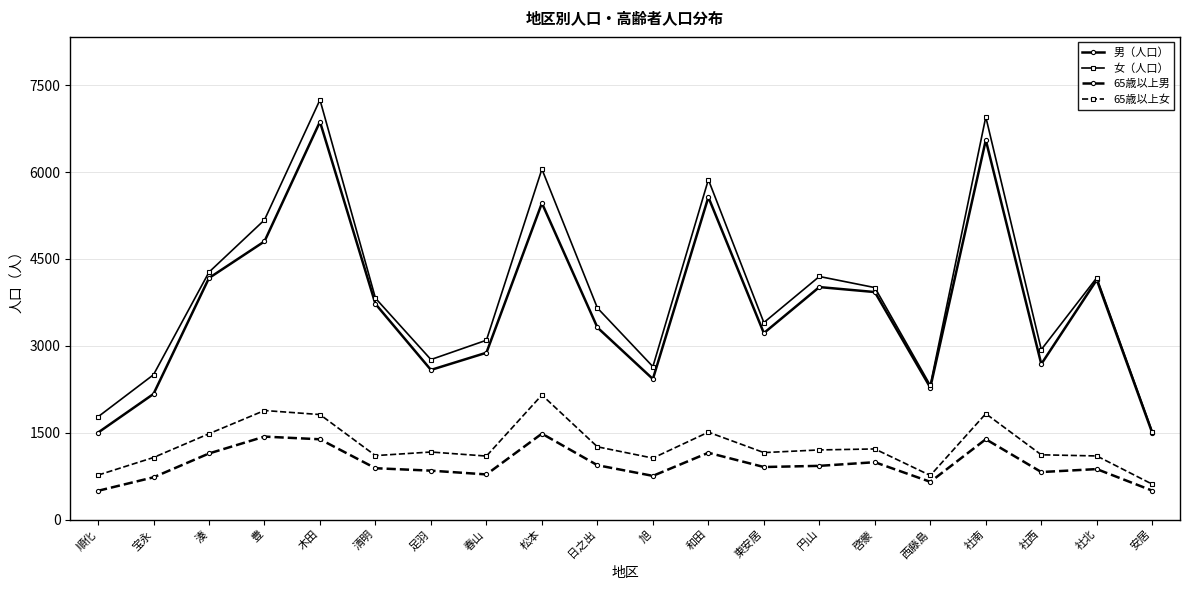

What is the label of the 15th point from the right?

清明